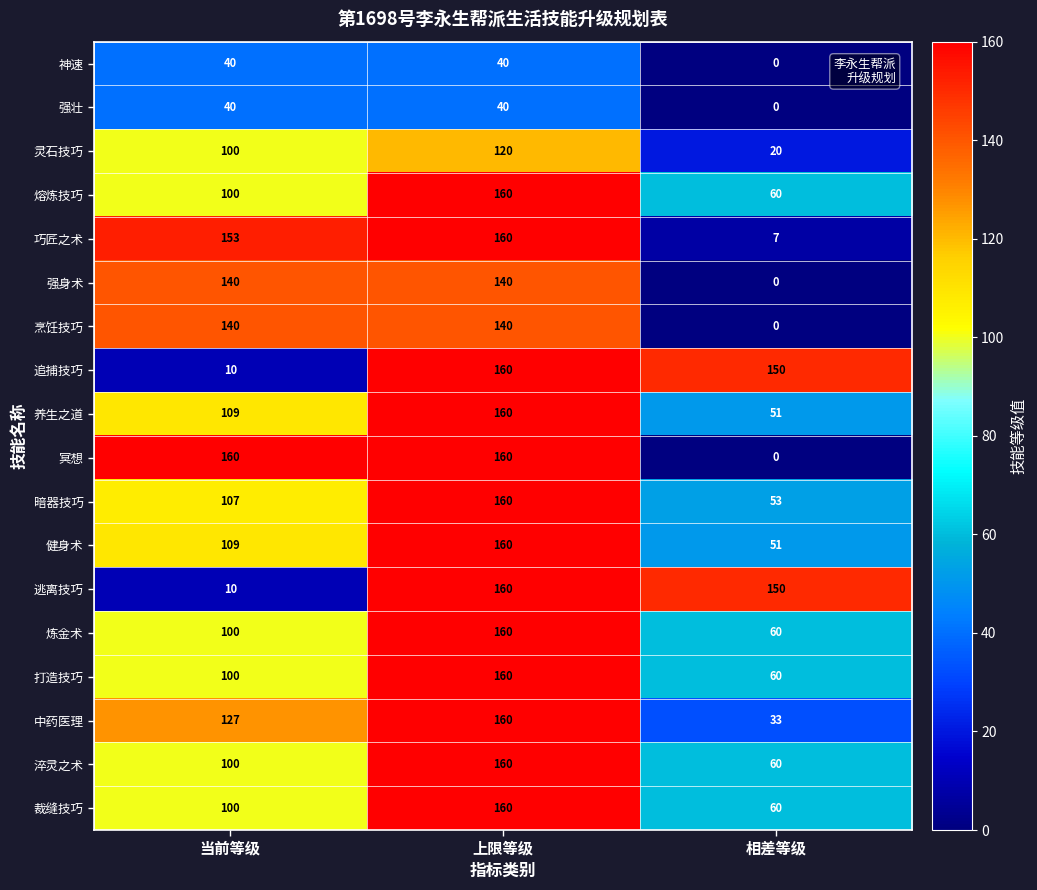

What is the difference between the highest and lowest values at 上限等级?

120